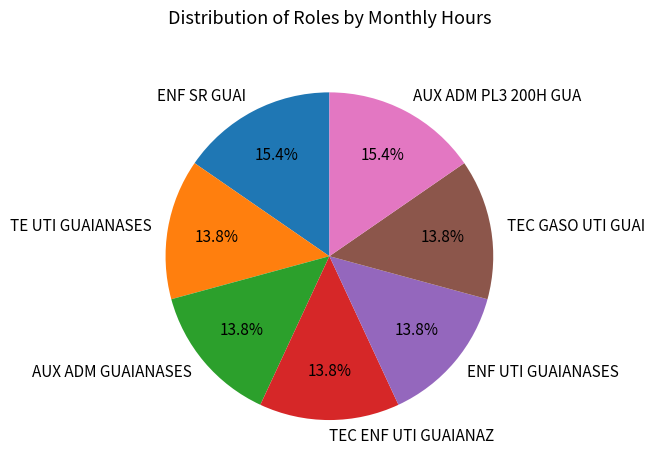

To the nearest percent, what portion does AUX ADM GUAIANASES represent?

14%